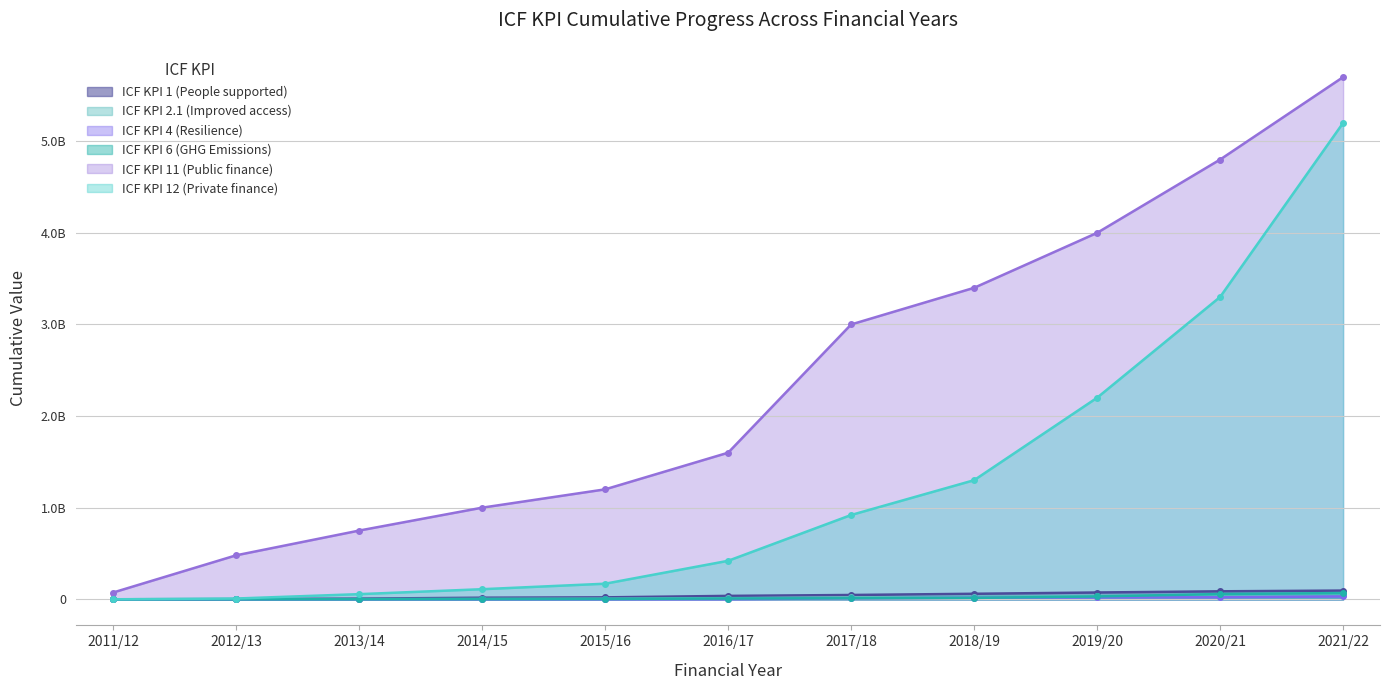

What are all the series names shown in the legend?

ICF KPI 1 (People supported), ICF KPI 2.1 (Improved access), ICF KPI 4 (Resilience), ICF KPI 6 (GHG Emissions), ICF KPI 11 (Public finance), ICF KPI 12 (Private finance)